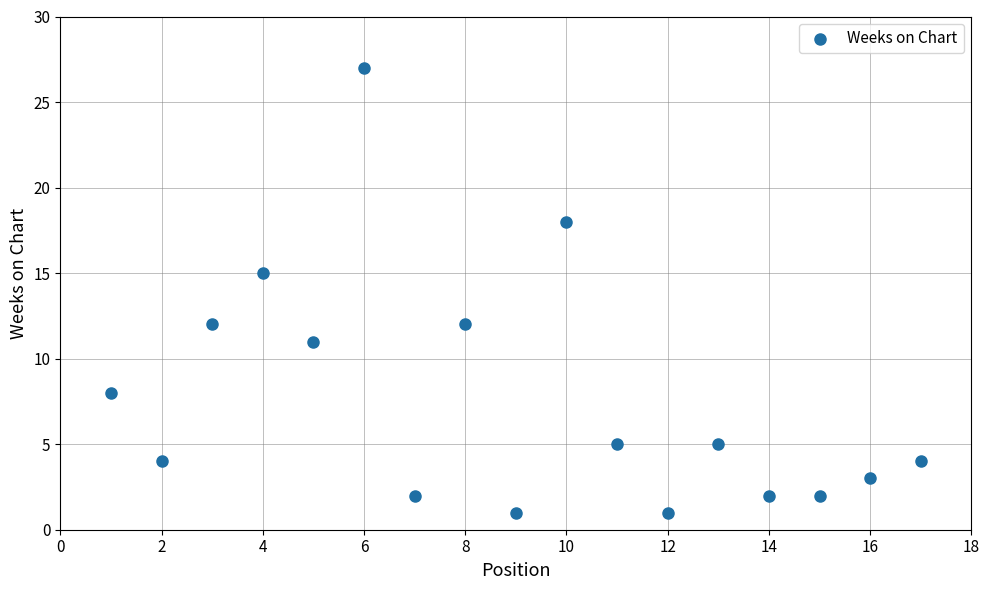

What Y value in the scatter plot is closest to 14?

15